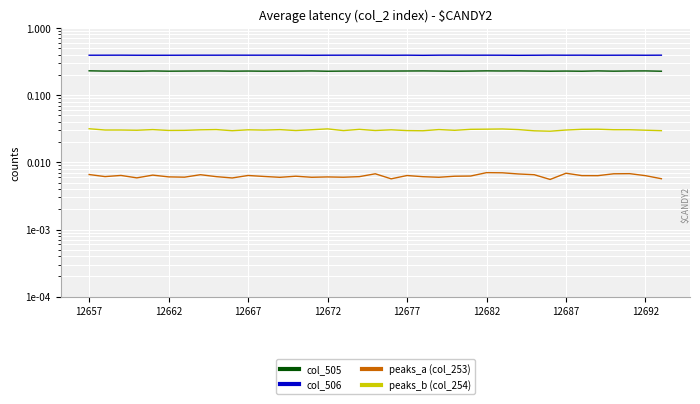

What is the maximum value shown in the chart?

0.4